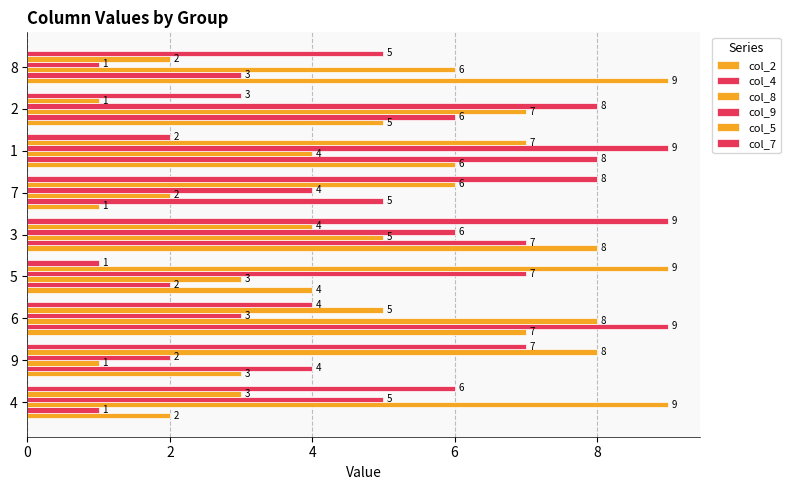

What is the minimum value for col_5?

1